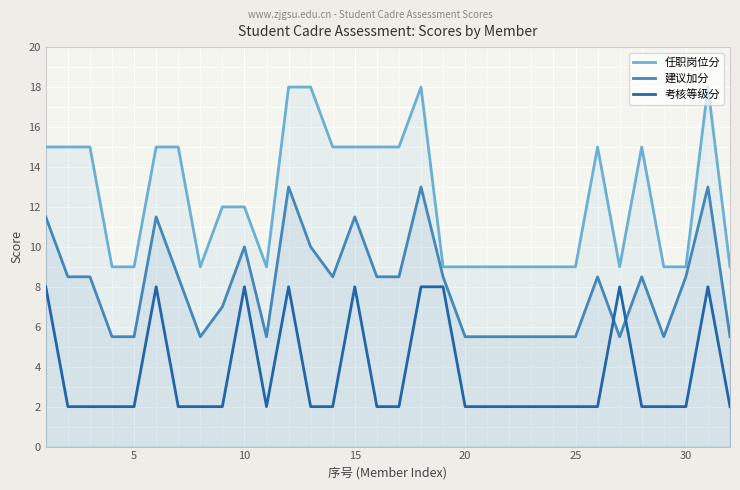

What is the maximum value for 考核等级分?

8.0